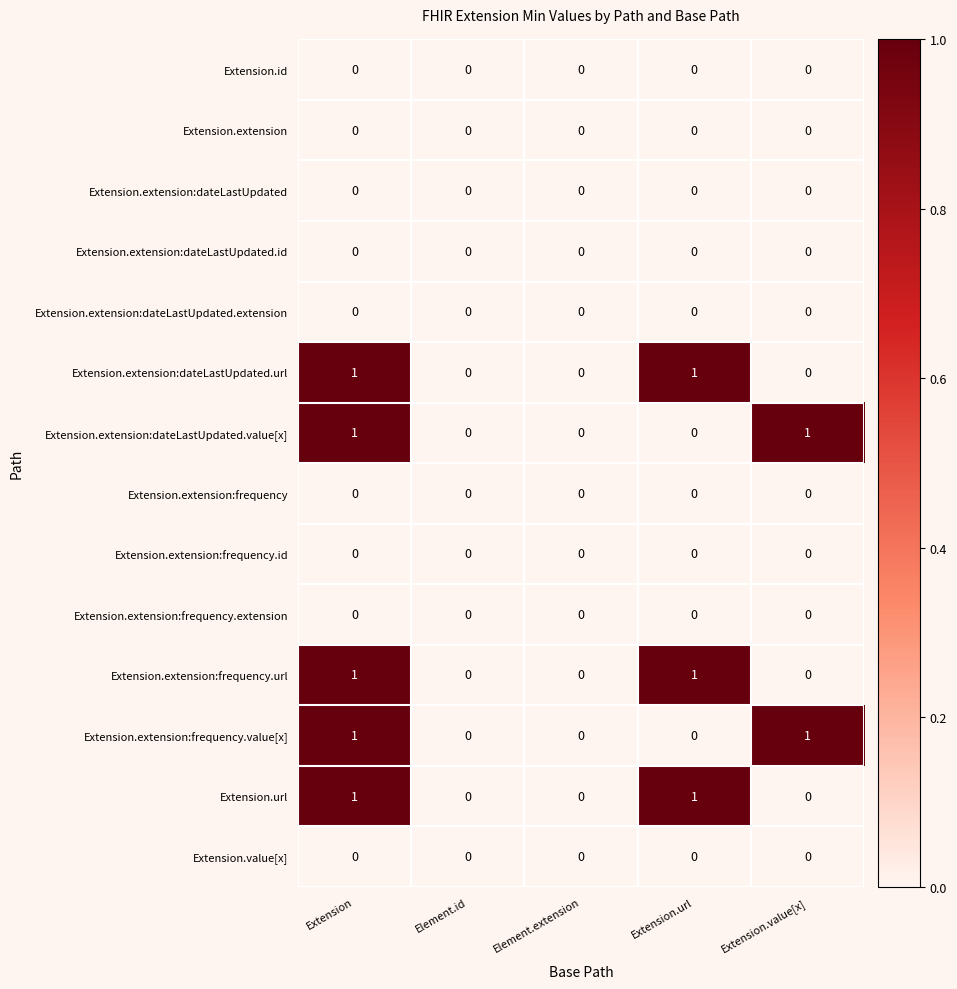

The Extension.extension:frequency.id series shows 0 at Element.id. True or false?

True